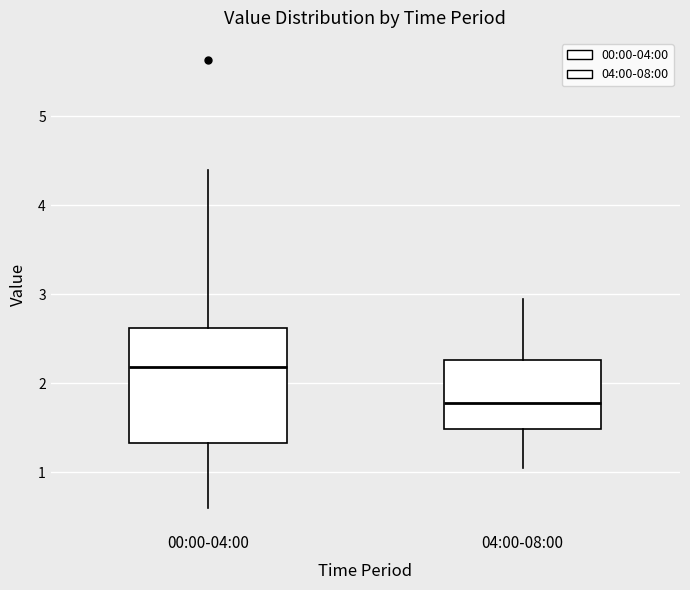

Where is the upper edge of the box for 00:00-04:00 on the y-axis? The values are not printed on the chart, so give them approximately, as read against the axis.

2.6